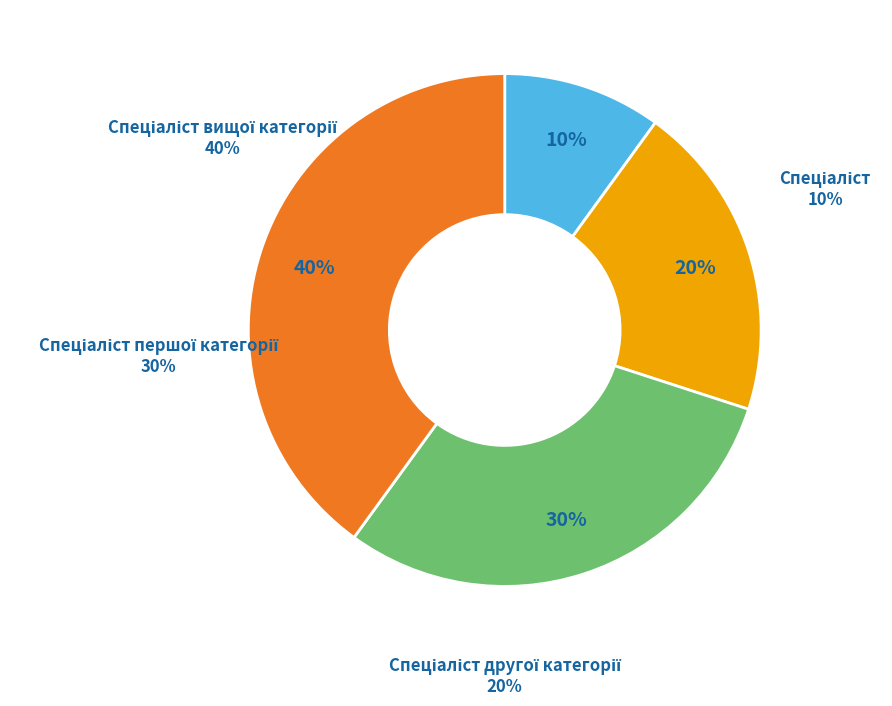

Is there any slice that represents more than half of the pie?

No